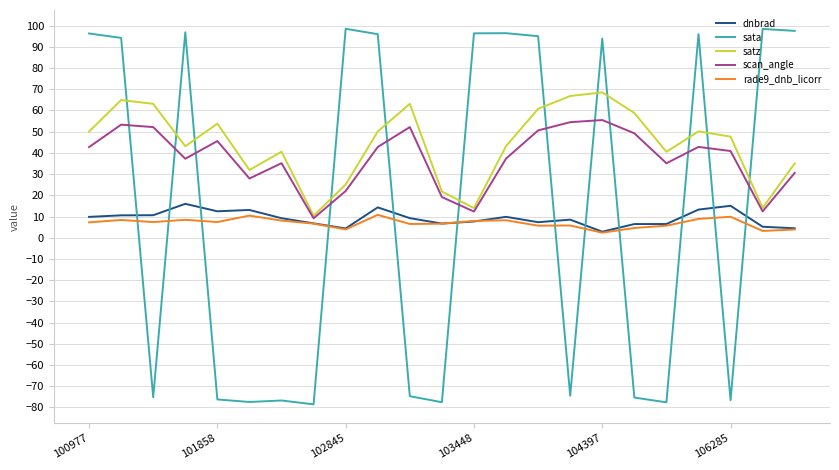

True or false: sata and scan_angle cross at least once.

True